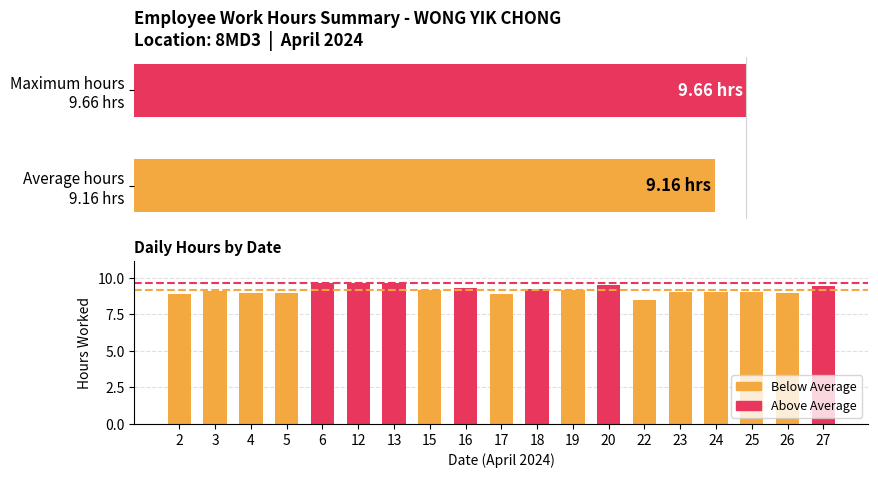

Which has a higher value, 24 or 26?

24